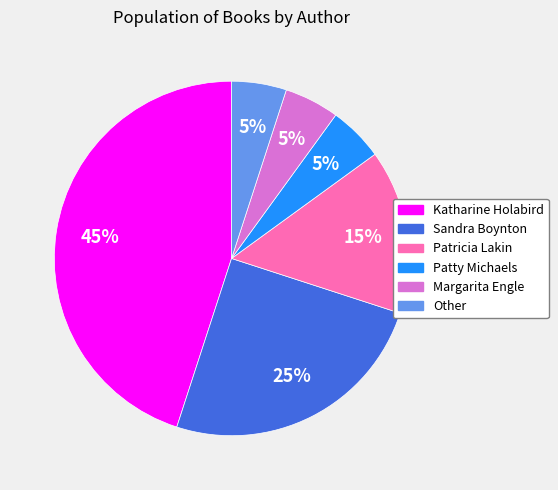

What is the ratio of the value at Margarita Engle to the value at Other?

1.0